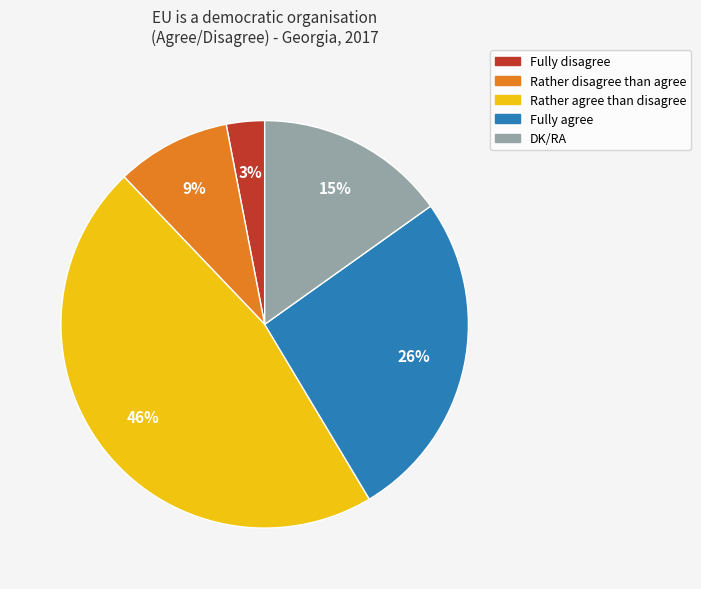

The DK/RA slice represents 15% of the pie. True or false?

True